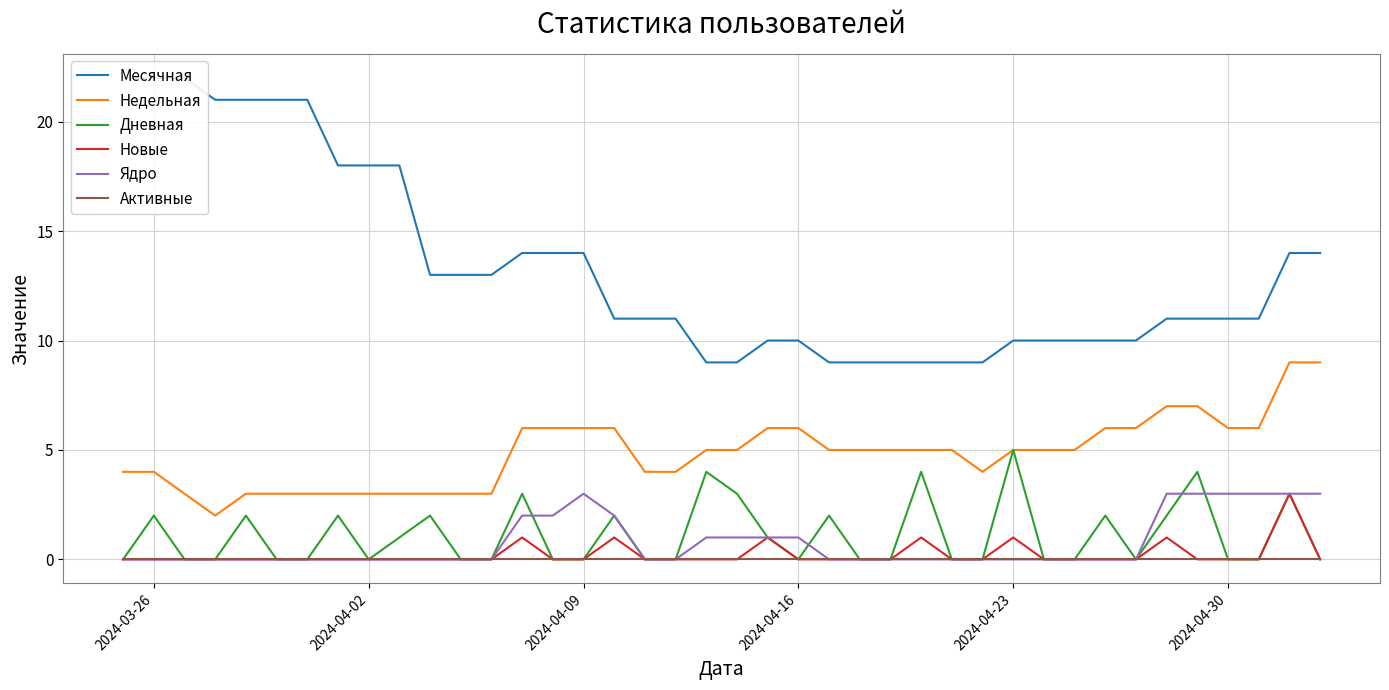

What is the maximum value for Ядро?

3